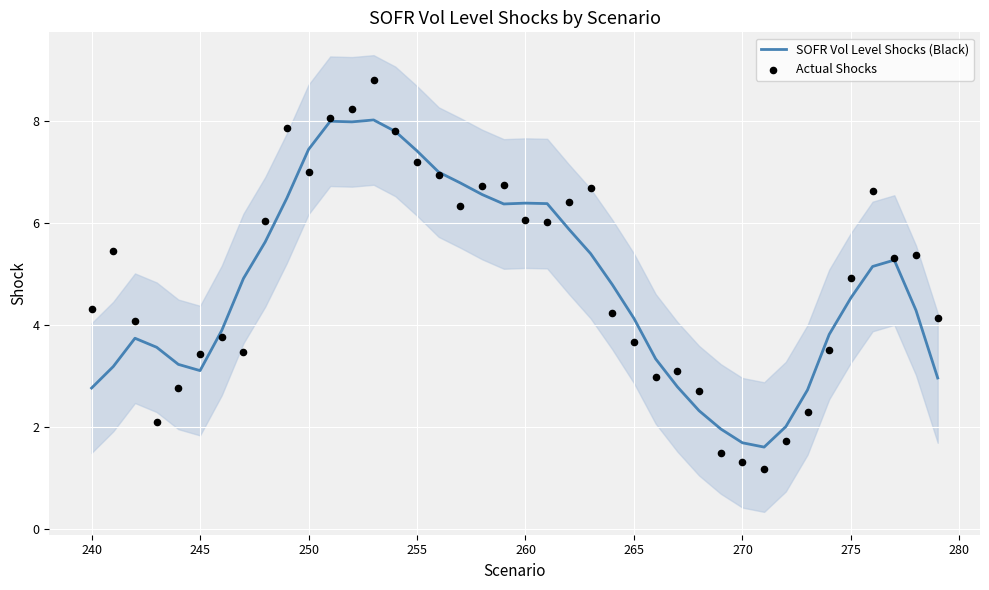

Which series has the widest spread of Y values?

Actual Shocks